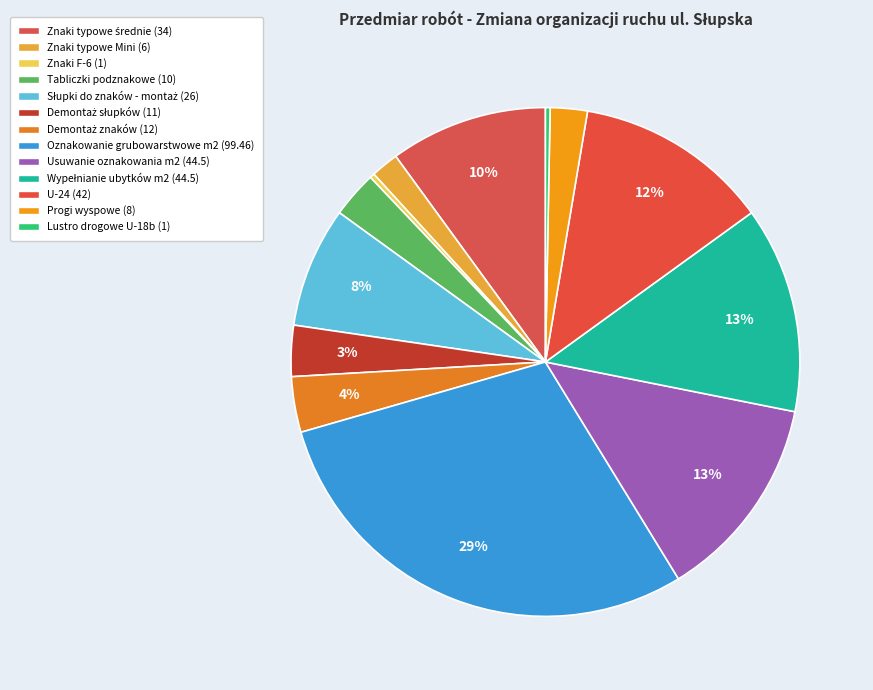

How many slices are in this pie chart?

13